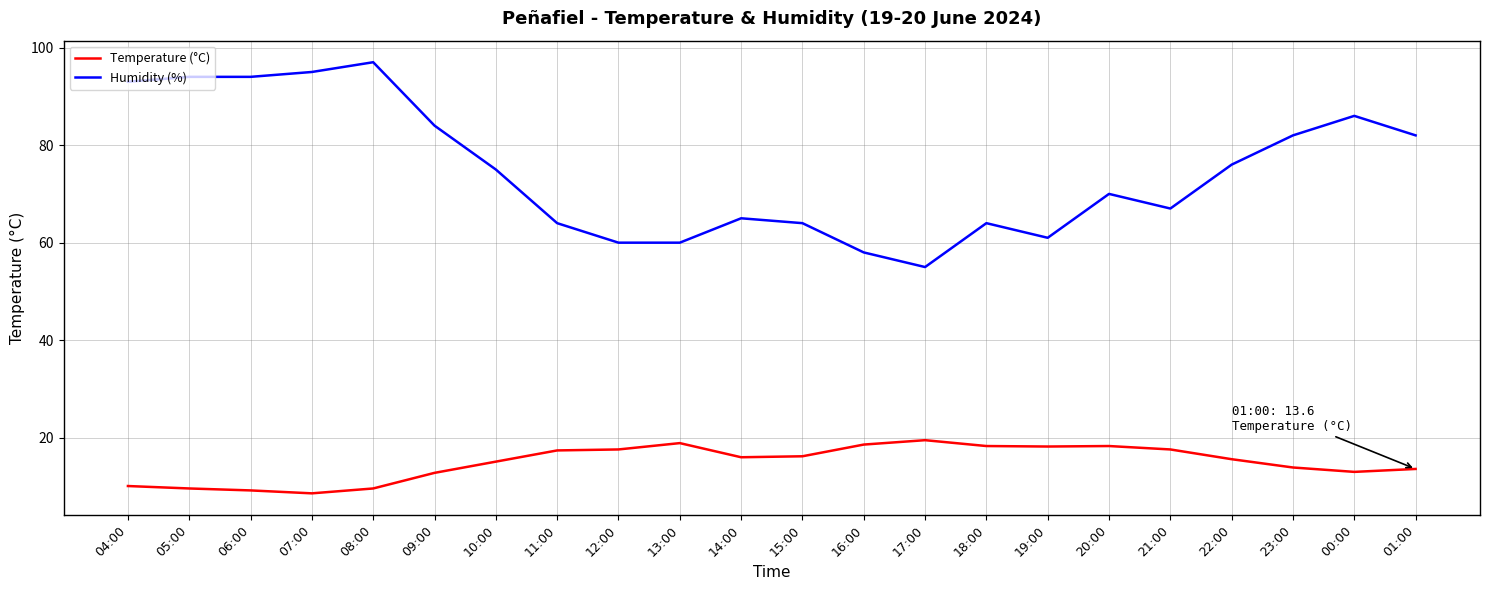

What are all the series names shown in the legend?

Temperature (°C), Humidity (%)